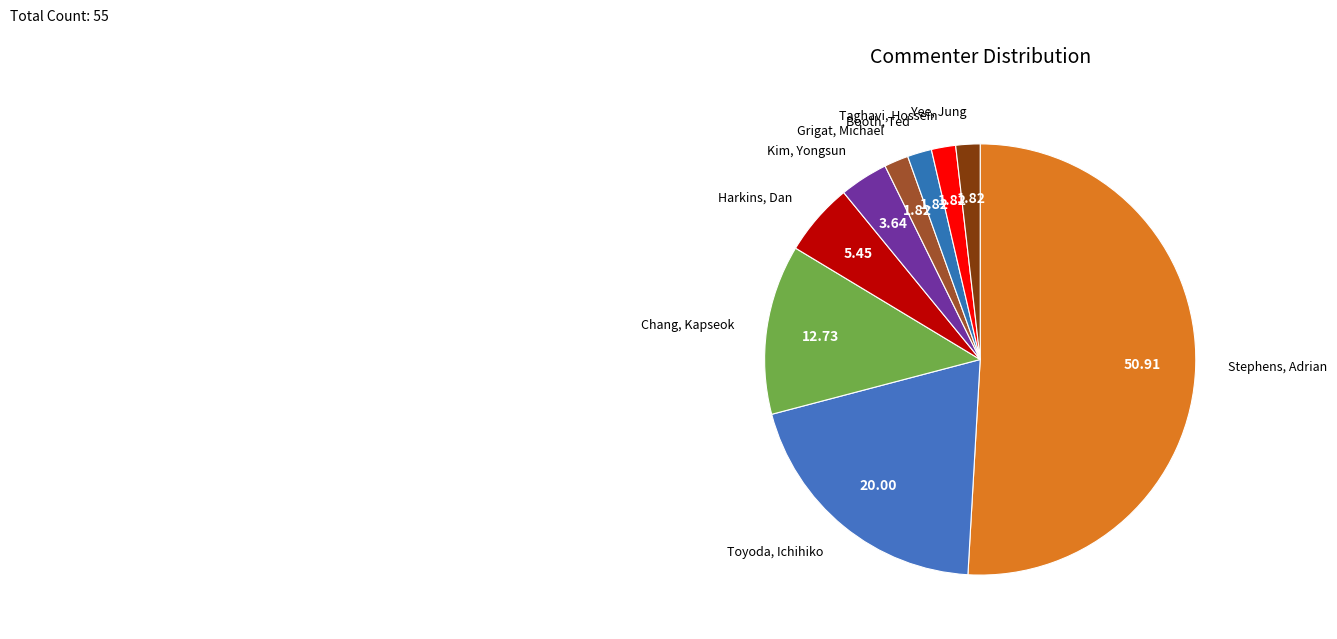

How many segments does this pie chart have?

9